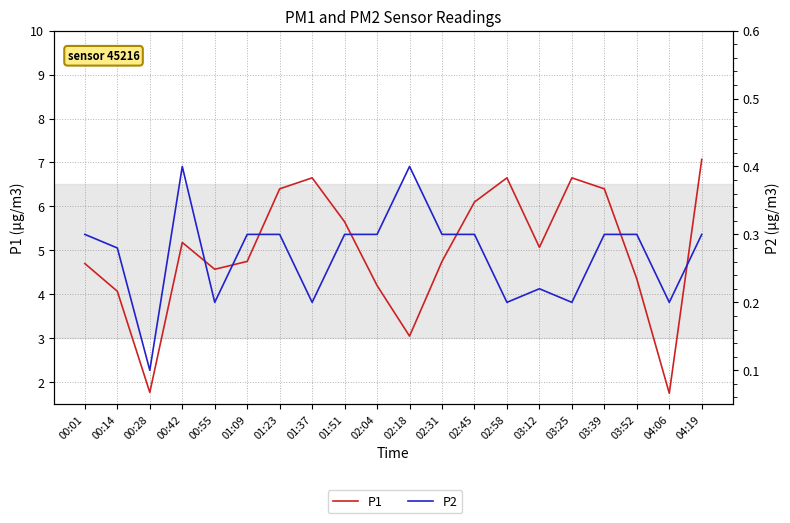

At which category does P2 reach its first local valley?

00:28